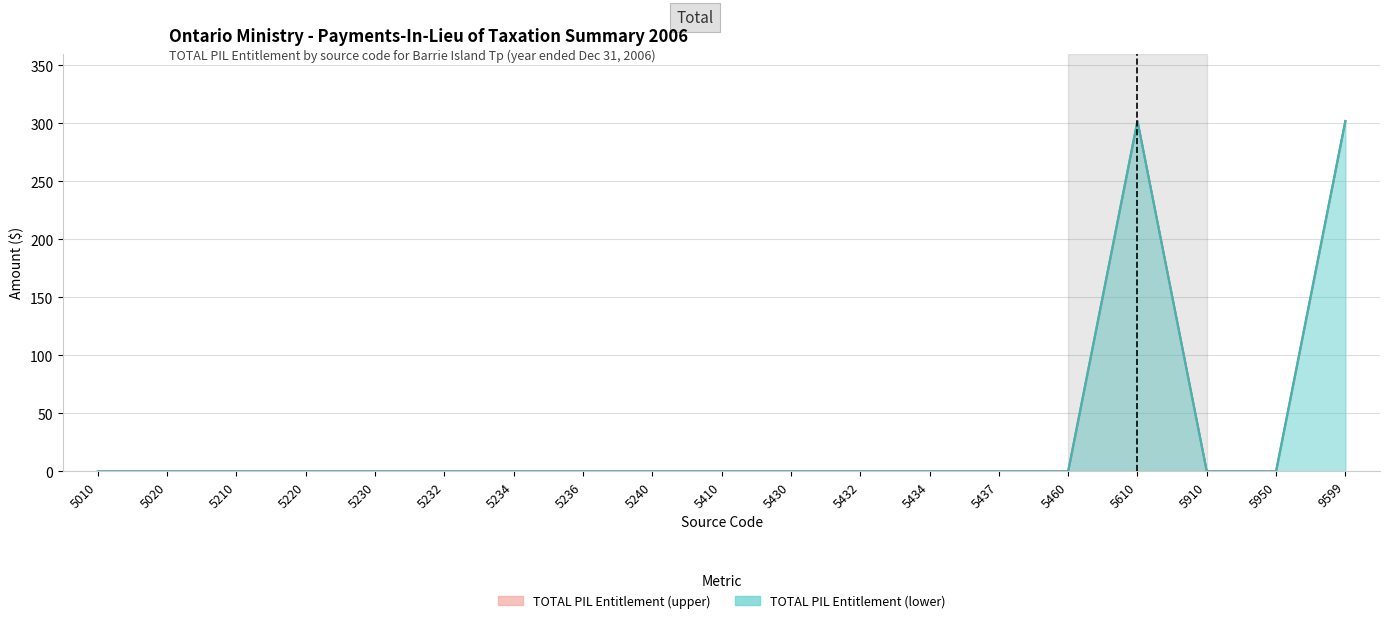

How many lines are shown in the chart?

2